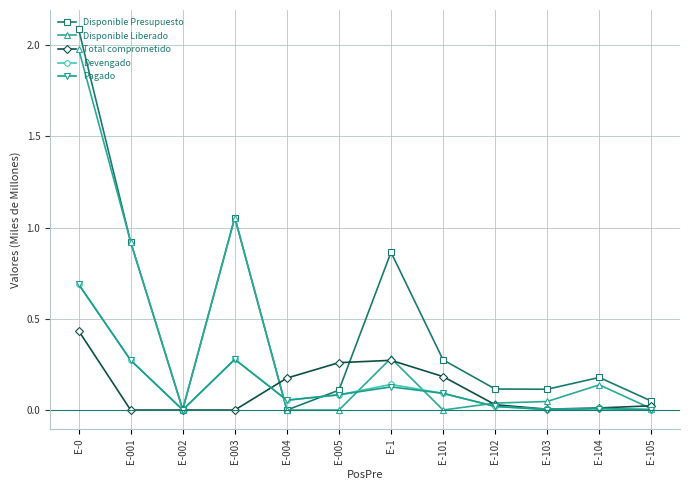

Count the number of data series in this chart.

5